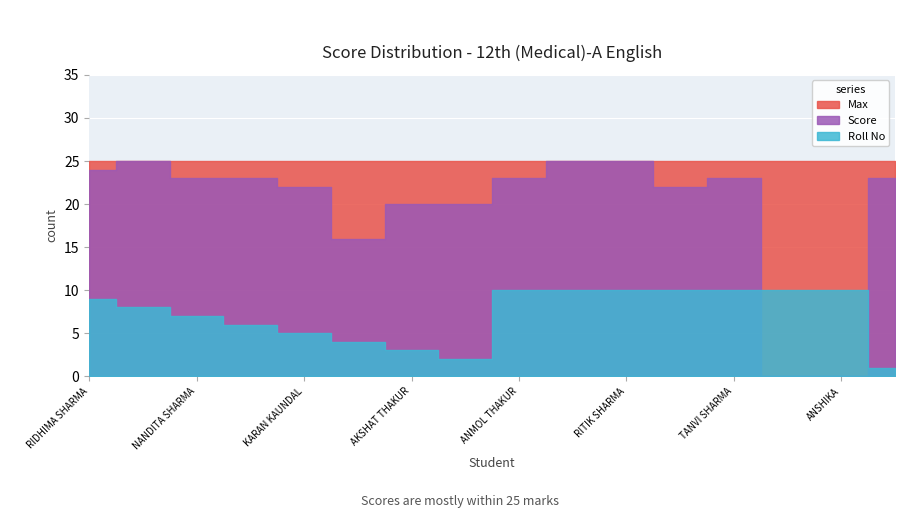

Reading right to left, extract all data points from this chart.

Score: AASTHA VERMA=23	ANSHIKA=0	AJAYA ANGEL RAJPUT=0	TANVI SHARMA=23	ANSHUL THAKUR-1=22	RITIK SHARMA=25	DAKSHAYANI KANWAR=25	ANMOL THAKUR=23	AGMYA BANYAL=20	AKSHAT THAKUR=20	ANURAG SHARMA=16	KARAN KAUNDAL=22	KOMAL=23	NANDITA SHARMA=23	RIDHIMA DHIMAN=25	RIDHIMA SHARMA=24
Max: AASTHA VERMA=25	ANSHIKA=25	AJAYA ANGEL RAJPUT=25	TANVI SHARMA=25	ANSHUL THAKUR-1=25	RITIK SHARMA=25	DAKSHAYANI KANWAR=25	ANMOL THAKUR=25	AGMYA BANYAL=25	AKSHAT THAKUR=25	ANURAG SHARMA=25	KARAN KAUNDAL=25	KOMAL=25	NANDITA SHARMA=25	RIDHIMA DHIMAN=25	RIDHIMA SHARMA=25
Roll No: AASTHA VERMA=1	ANSHIKA=10	AJAYA ANGEL RAJPUT=10	TANVI SHARMA=10	ANSHUL THAKUR-1=10	RITIK SHARMA=10	DAKSHAYANI KANWAR=10	ANMOL THAKUR=10	AGMYA BANYAL=2	AKSHAT THAKUR=3	ANURAG SHARMA=4	KARAN KAUNDAL=5	KOMAL=6	NANDITA SHARMA=7	RIDHIMA DHIMAN=8	RIDHIMA SHARMA=9